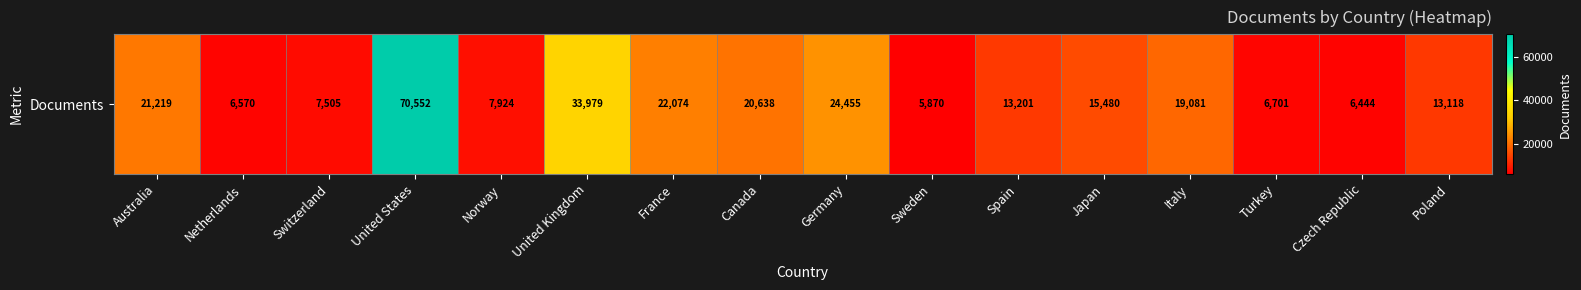

List the labels in order of value, largest first.

United States, United Kingdom, Germany, France, Australia, Canada, Italy, Japan, Spain, Poland, Norway, Switzerland, Turkey, Netherlands, Czech Republic, Sweden